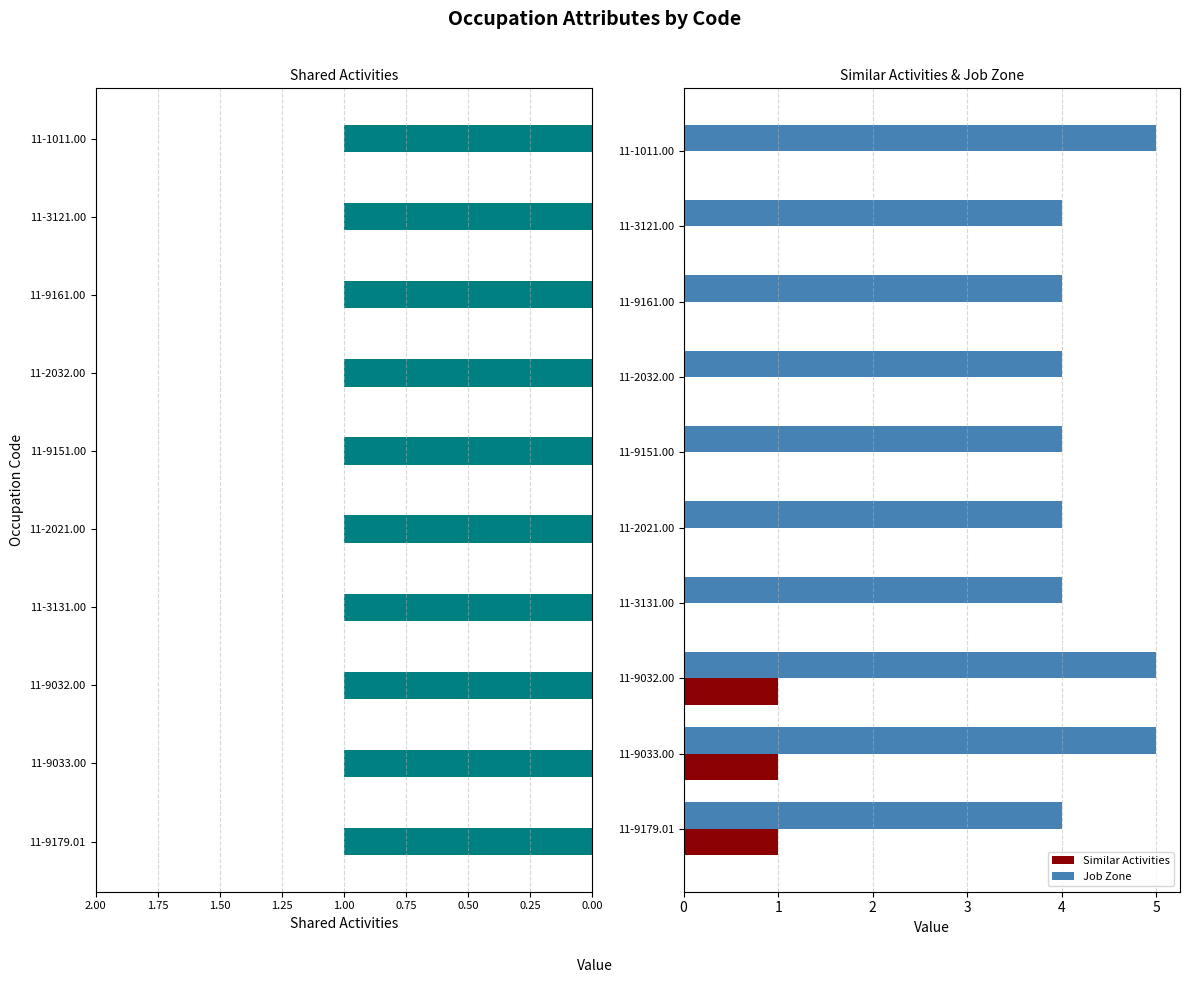

Which series has the largest range (max minus min)?

Similar Activities